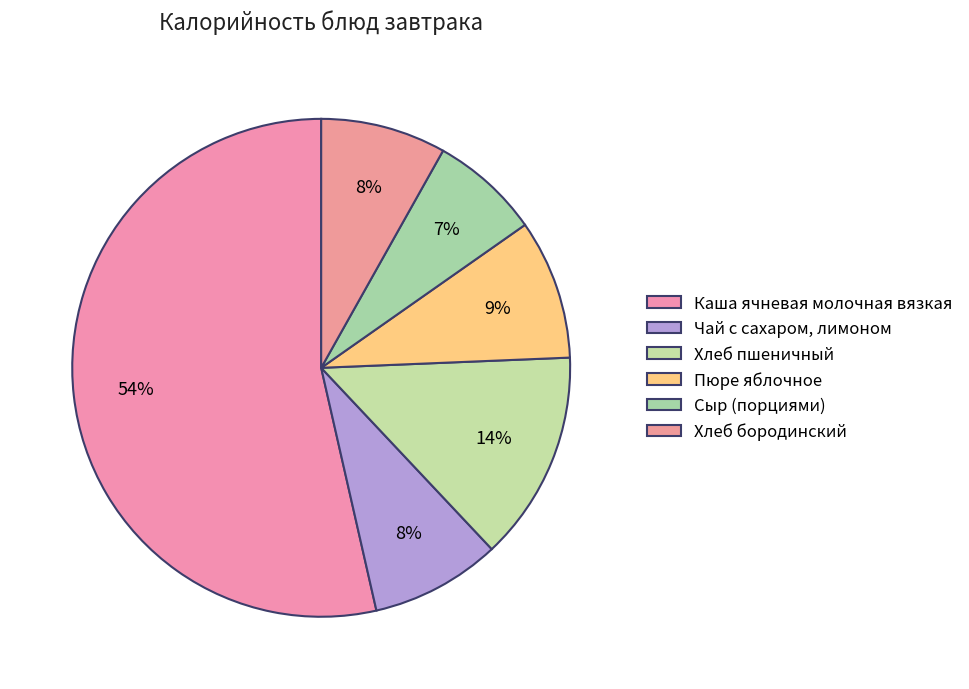

Which slice is the largest?

Каша ячневая молочная вязкая